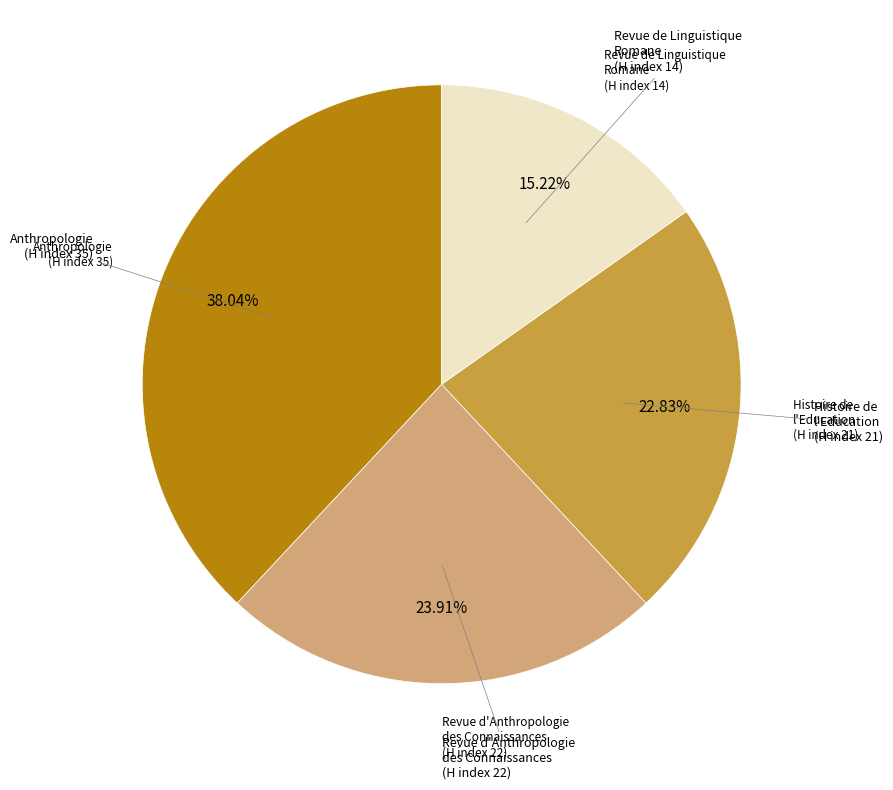

Does any single category account for the majority?

No